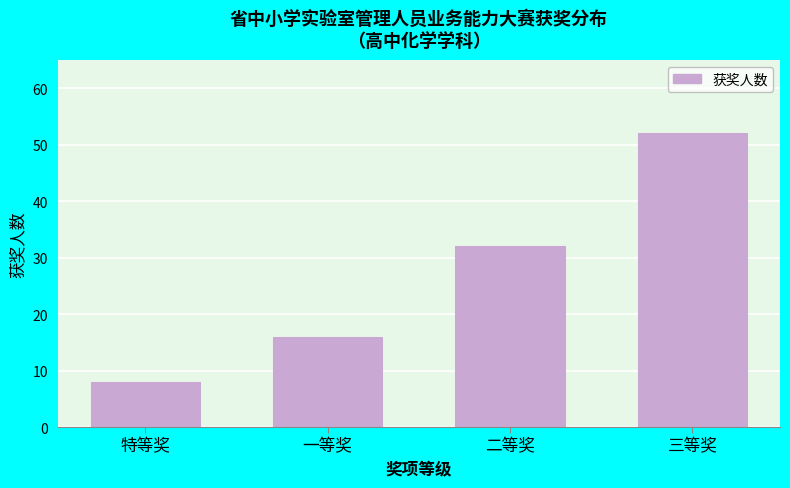

Reading left to right, list all the values displayed in this chart.

特等奖=8	一等奖=16	二等奖=32	三等奖=52